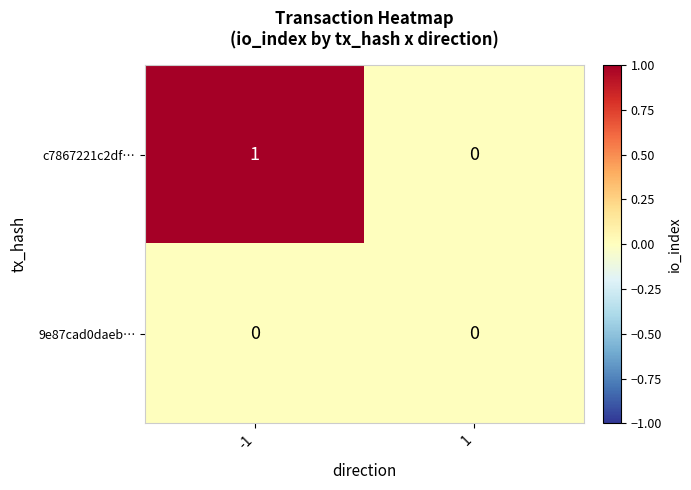

Is it true that c7867221c2df… equals 2 at -1?

False